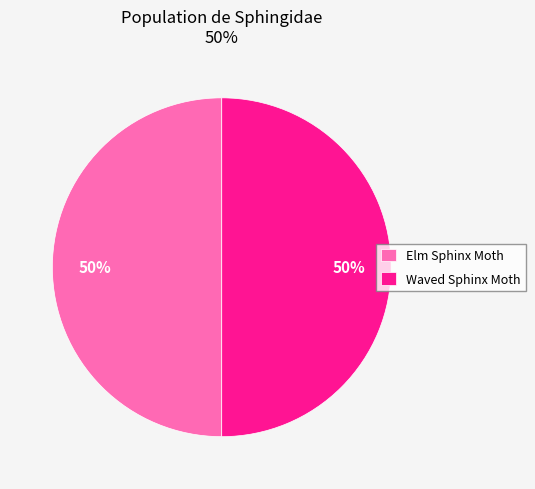

What is the ratio of the value at Waved Sphinx Moth to the value at Elm Sphinx Moth?

1.0